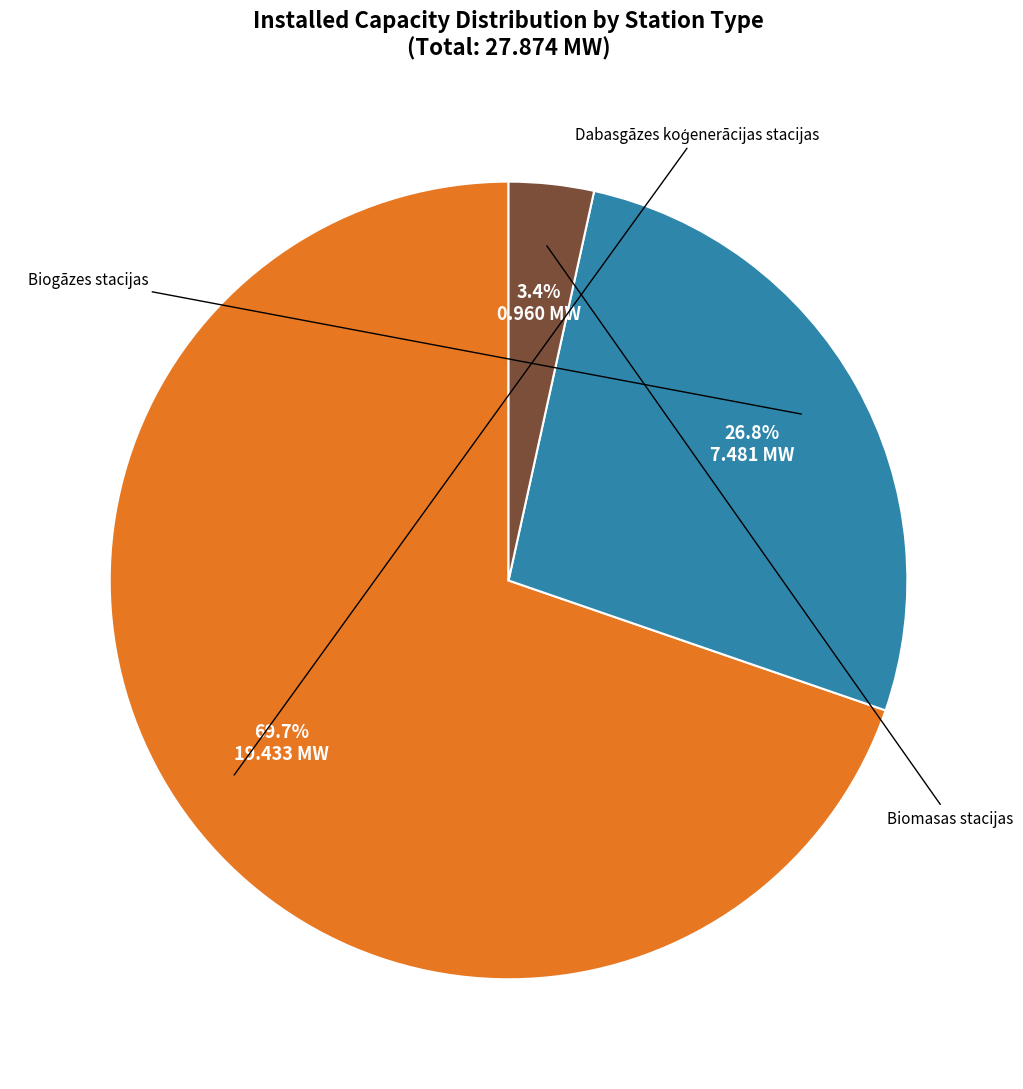

Is there a majority slice in this chart?

Yes